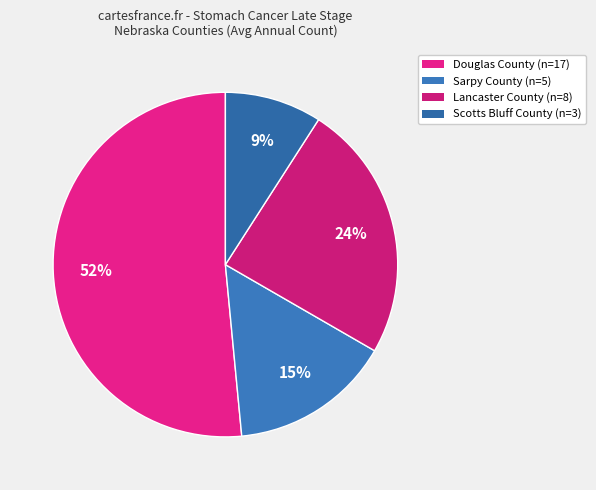

What percentage is NOT represented by Lancaster County?

75.8%